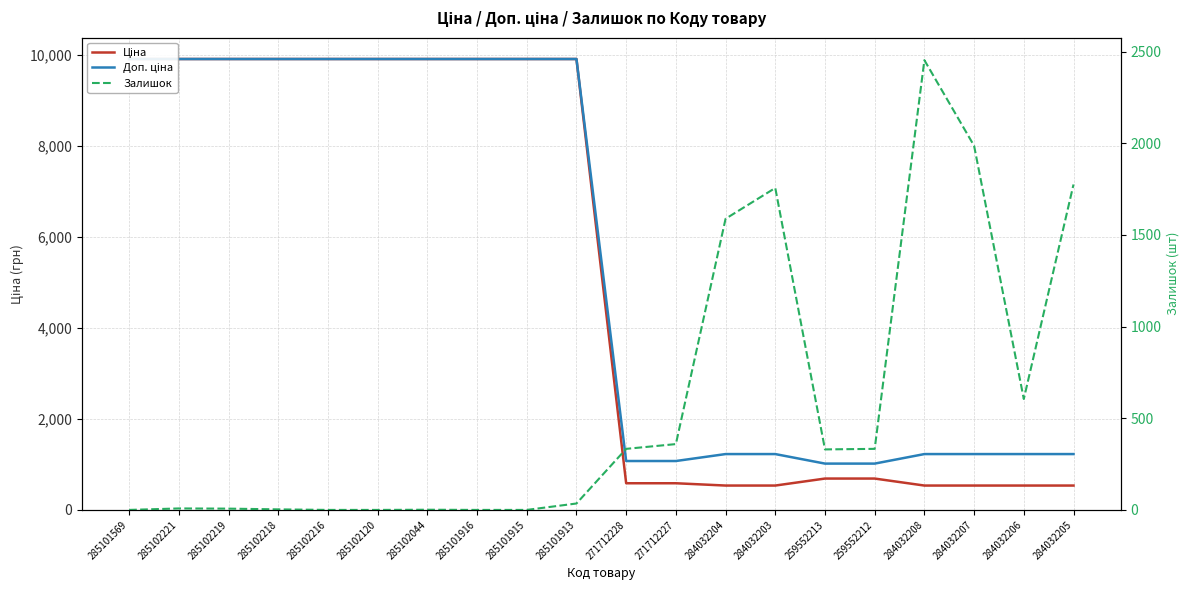

At which category does the chart reach its minimum across all series?

285101569